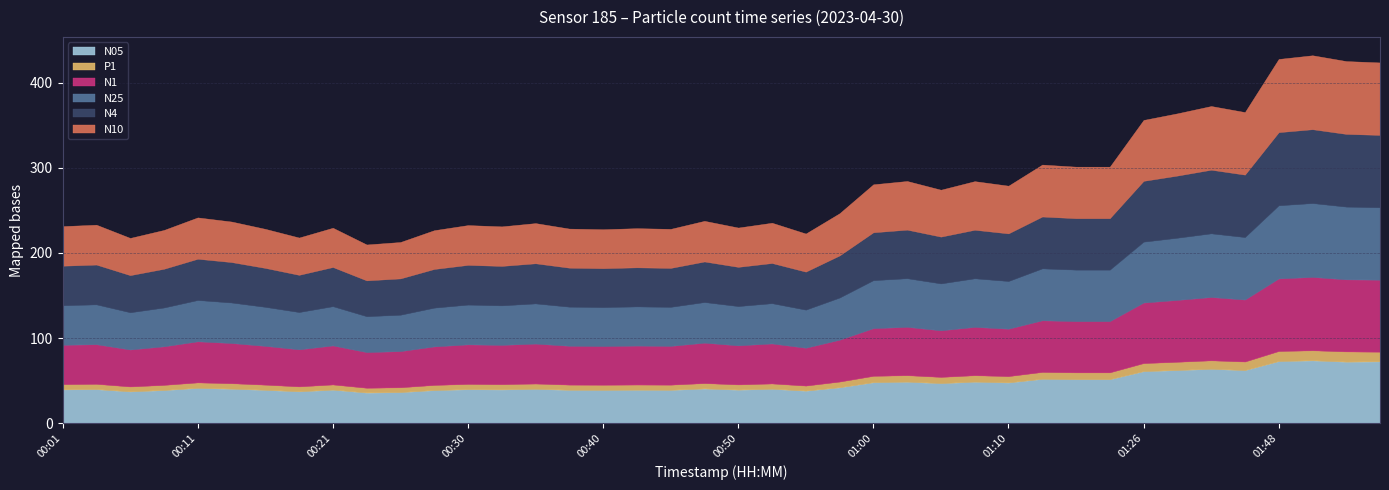

At how many categories does at least one series exceed 77?

4